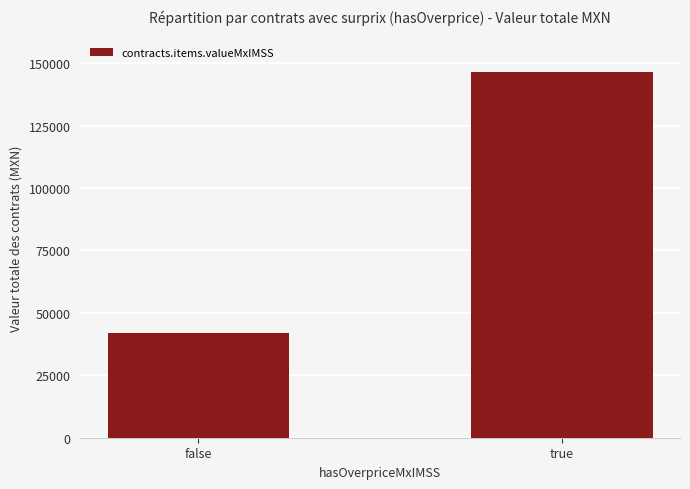

Is it true that the value at false is 14795.4?

False